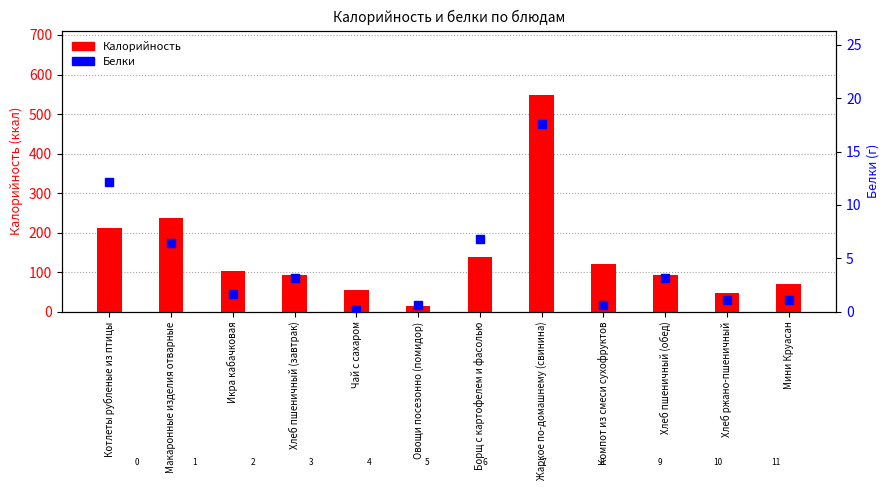

Which series reaches the minimum Y coordinate?

Белки